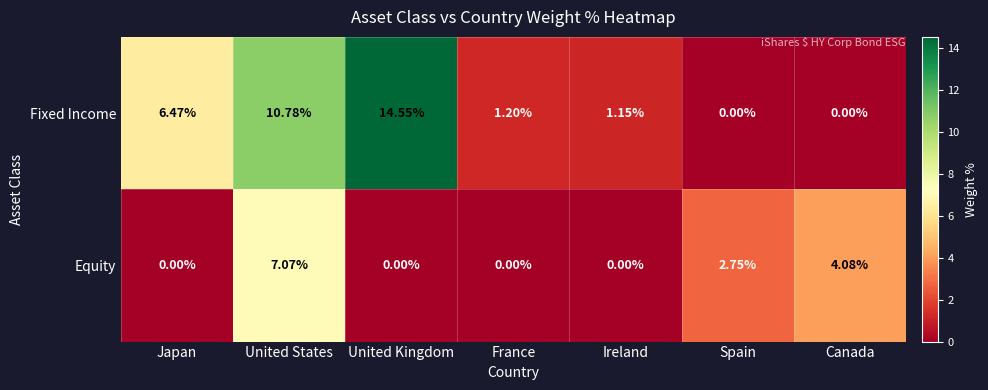

Count the number of categories in the chart.

7